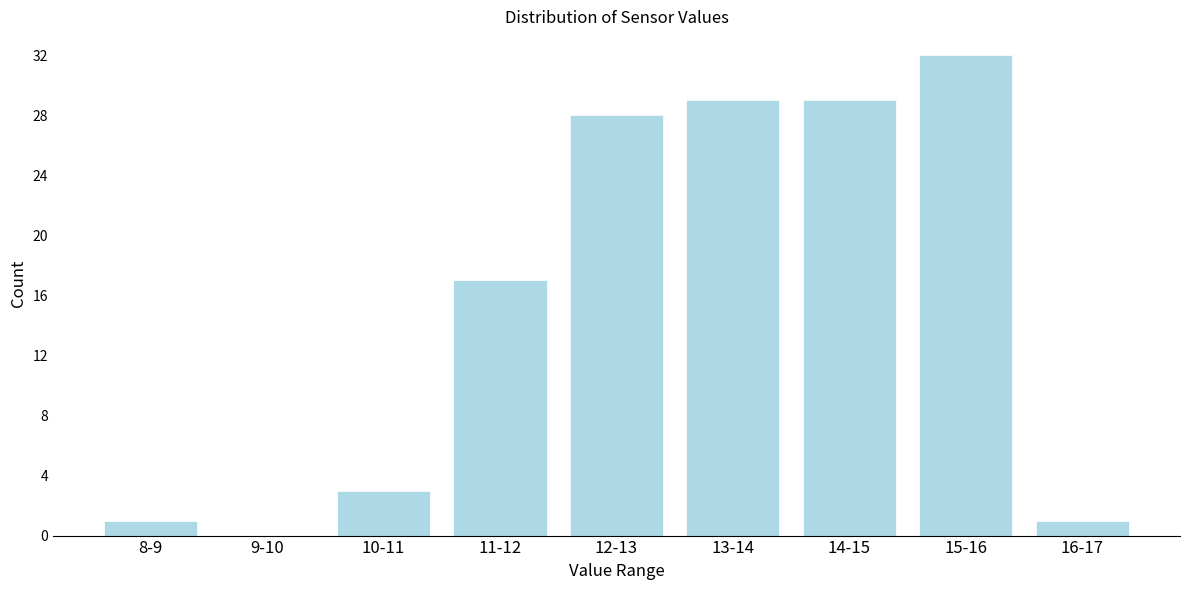

Reading left to right, extract all data points from this chart.

8-9=1	9-10=0	10-11=3	11-12=17	12-13=28	13-14=29	14-15=29	15-16=32	16-17=1